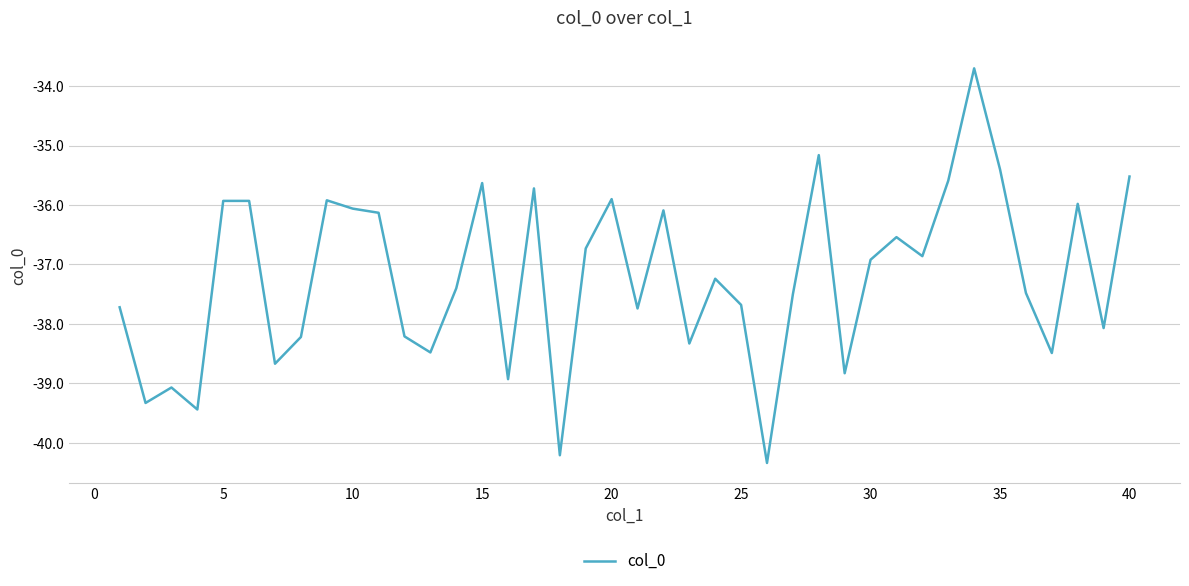

What is the difference between the maximum and minimum values?

6.6